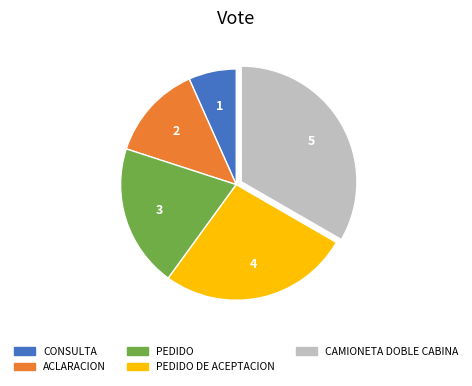

Do ACLARACION and CONSULTA together represent more than half of the pie?

No